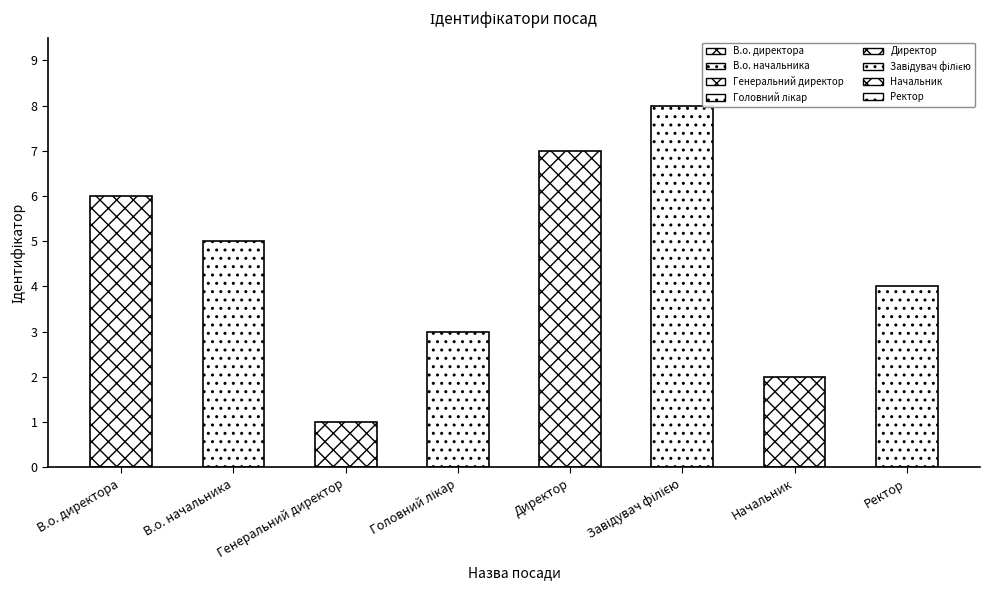

Rank the categories by value from highest to lowest.

Завідувач філією, Директор, В.о. директора, В.о. начальника, Ректор, Головний лікар, Начальник, Генеральний директор